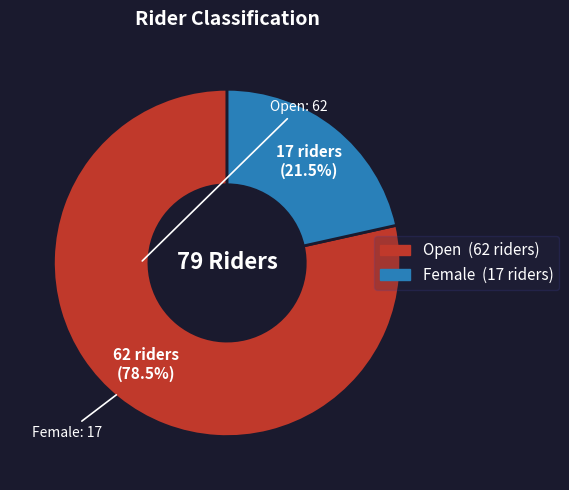

How many slices are in this pie chart?

2